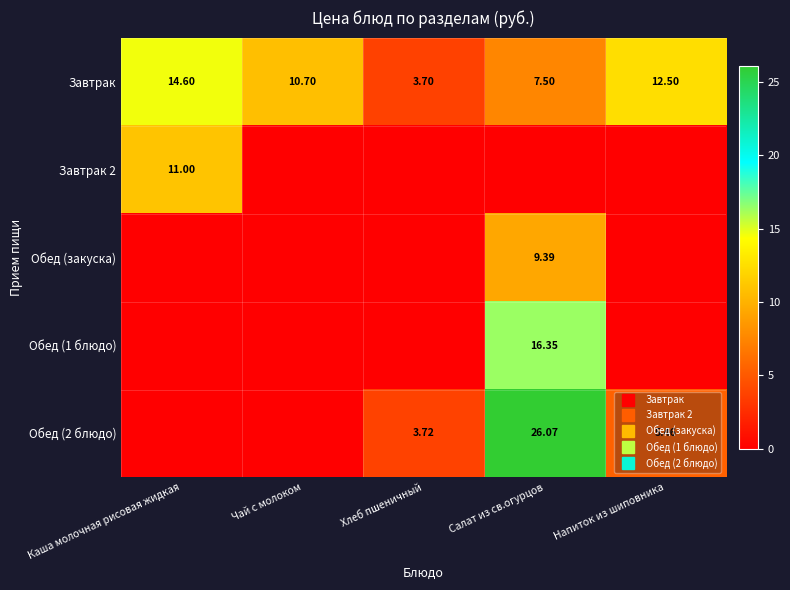

At Салат из св.огурцов, list the series in order from smallest to largest.

Завтрак 2, Завтрак, Обед (закуска), Обед (1 блюдо), Обед (2 блюдо)